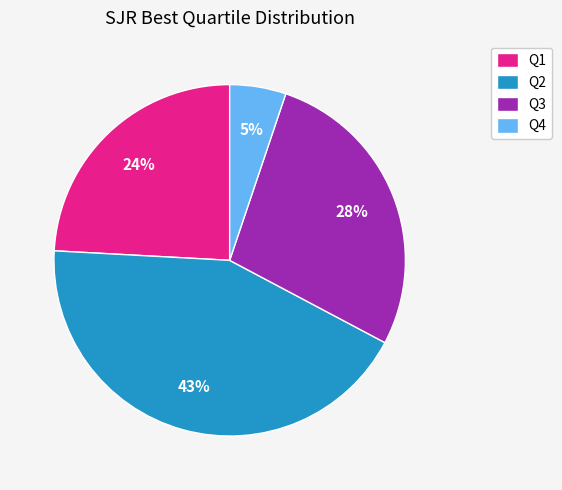

Rank the categories by value from highest to lowest.

Q2, Q3, Q1, Q4